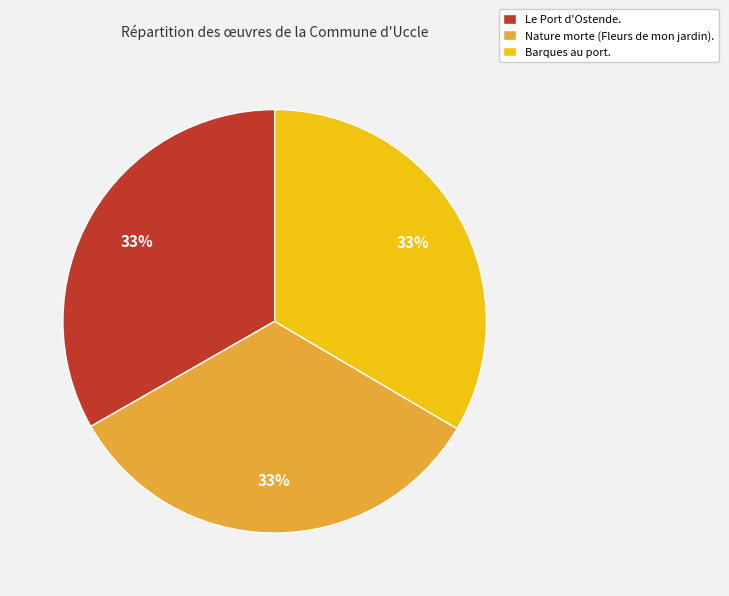

To the nearest percent, what is the combined percentage of Le Port d'Ostende. and Nature morte (Fleurs de mon jardin).?

67%